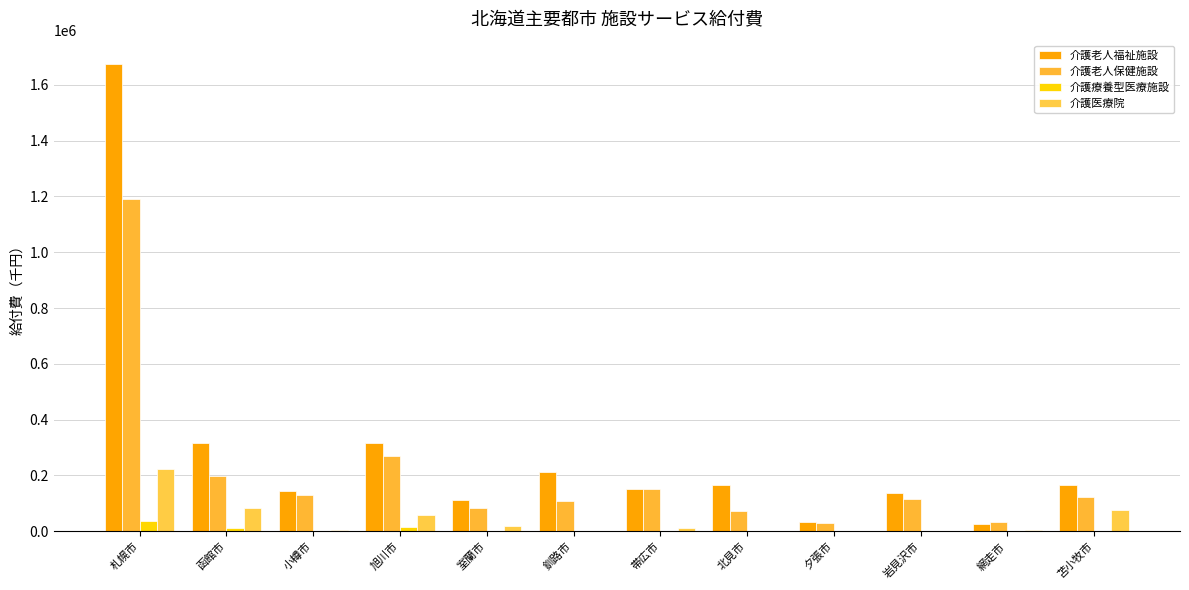

At which label is 介護療養型医療施設 closest to 17949?

旭川市